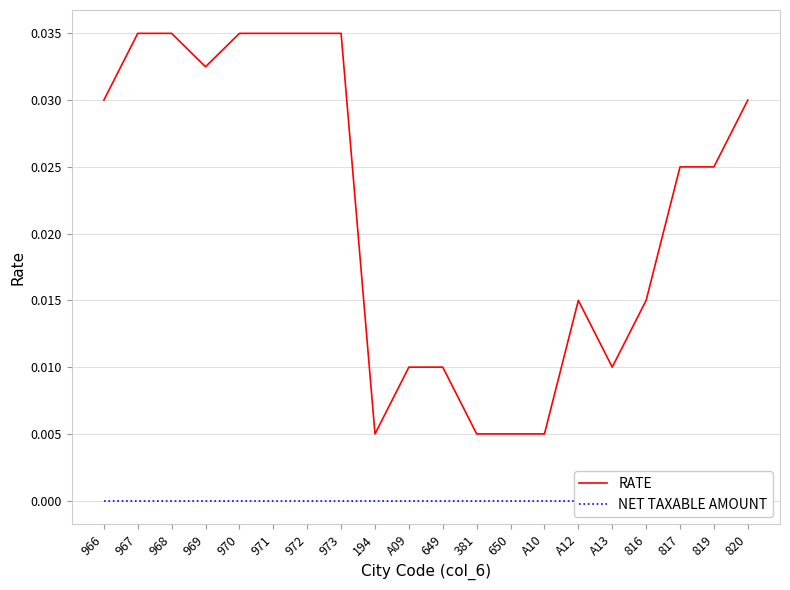

Which category has the lowest value across all series?

966